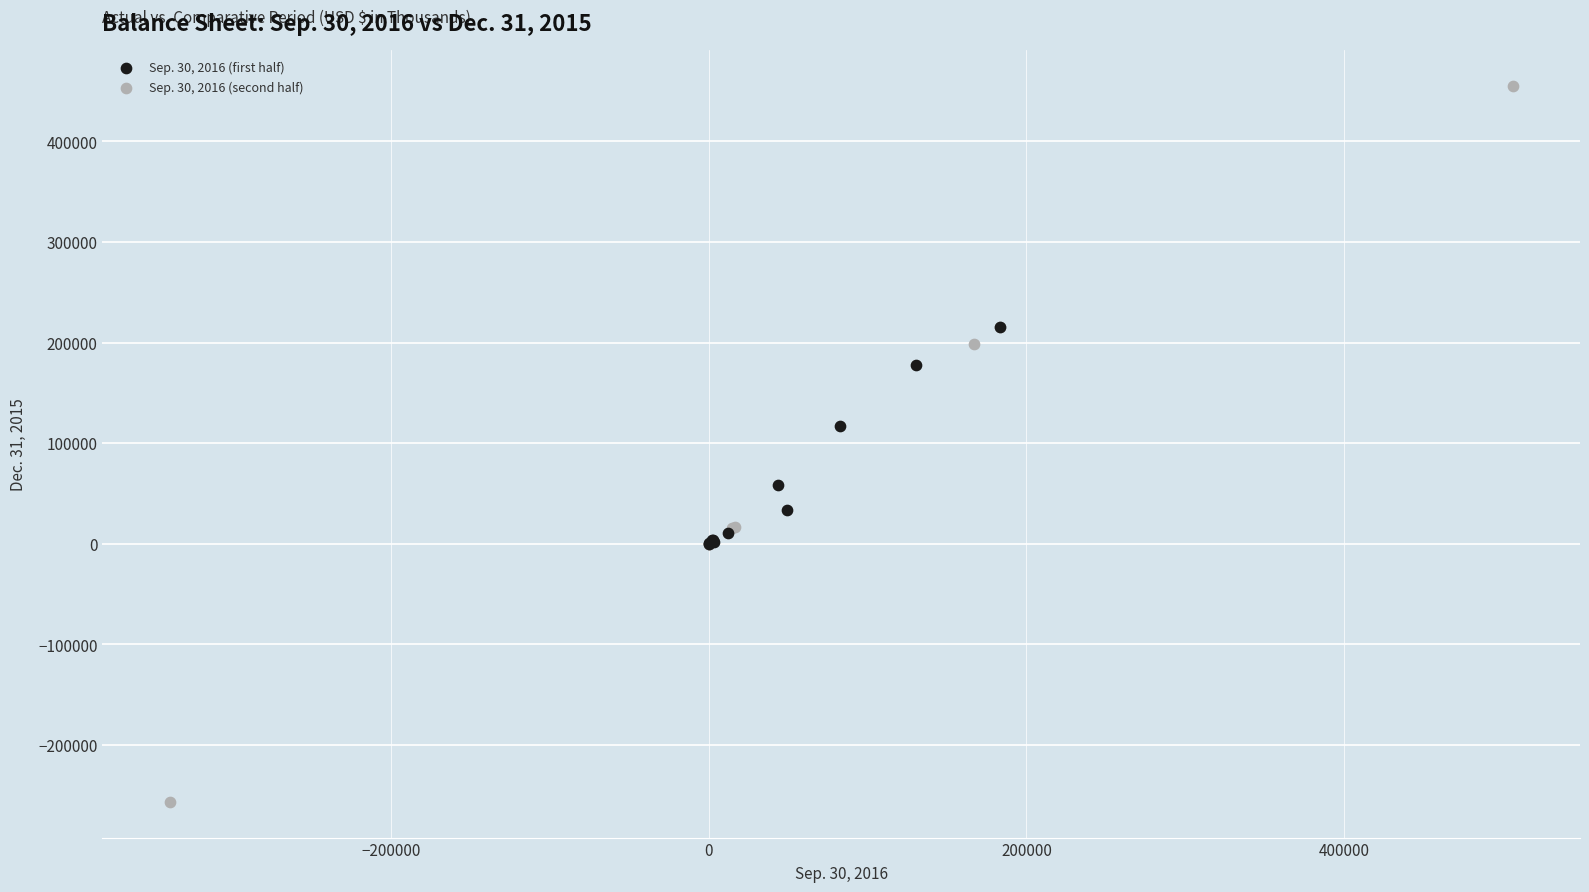

Which series has the widest spread of Y values?

Sep. 30, 2016 (second half)